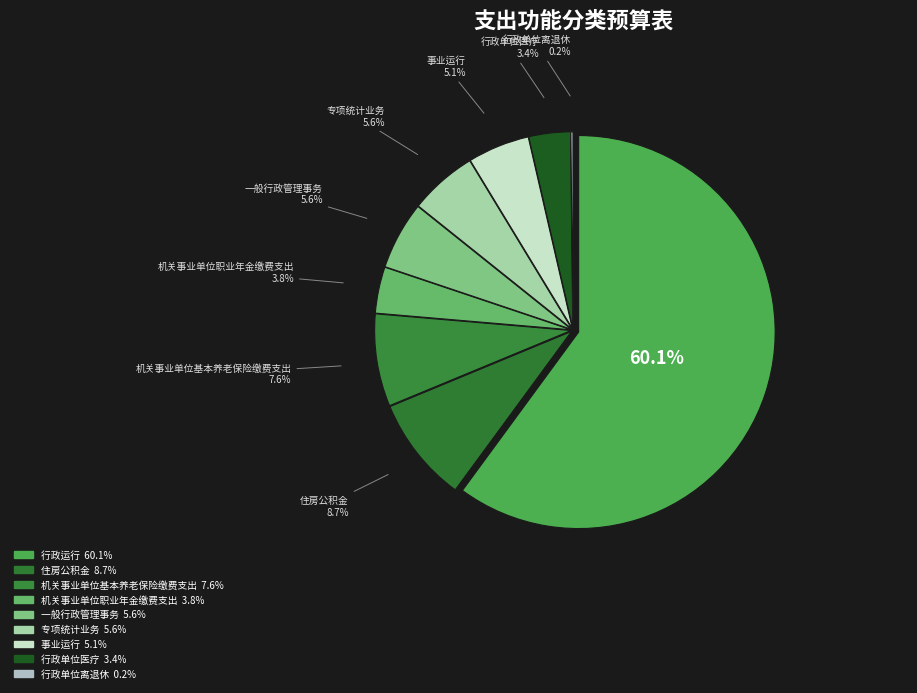

True or false: 住房公积金 accounts for 9% of the total.

True